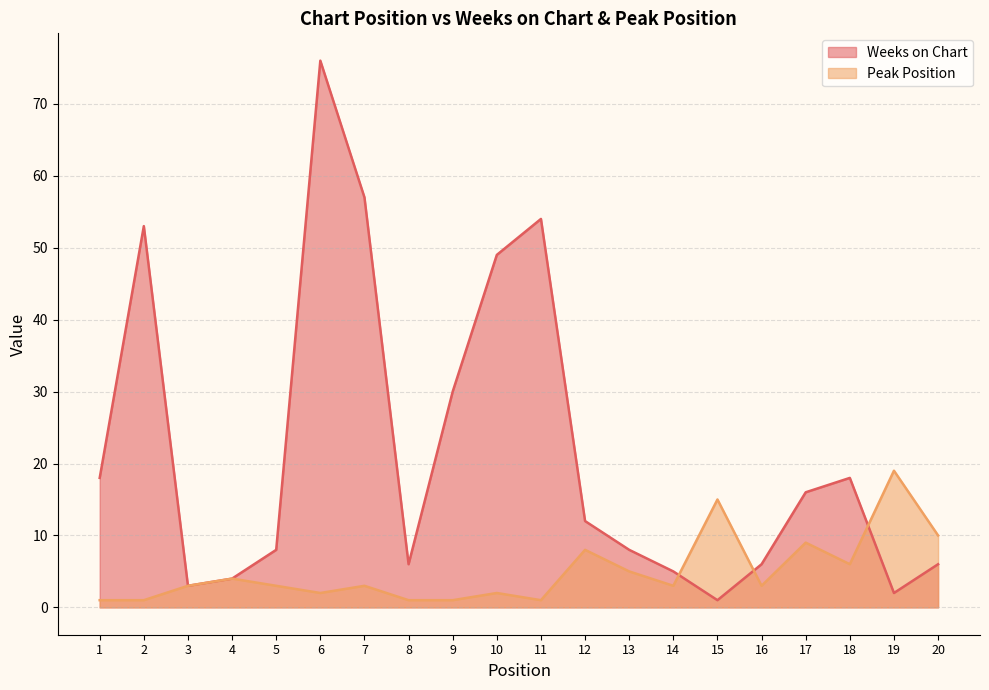

Does the chart display data point markers on the line(s)?

No